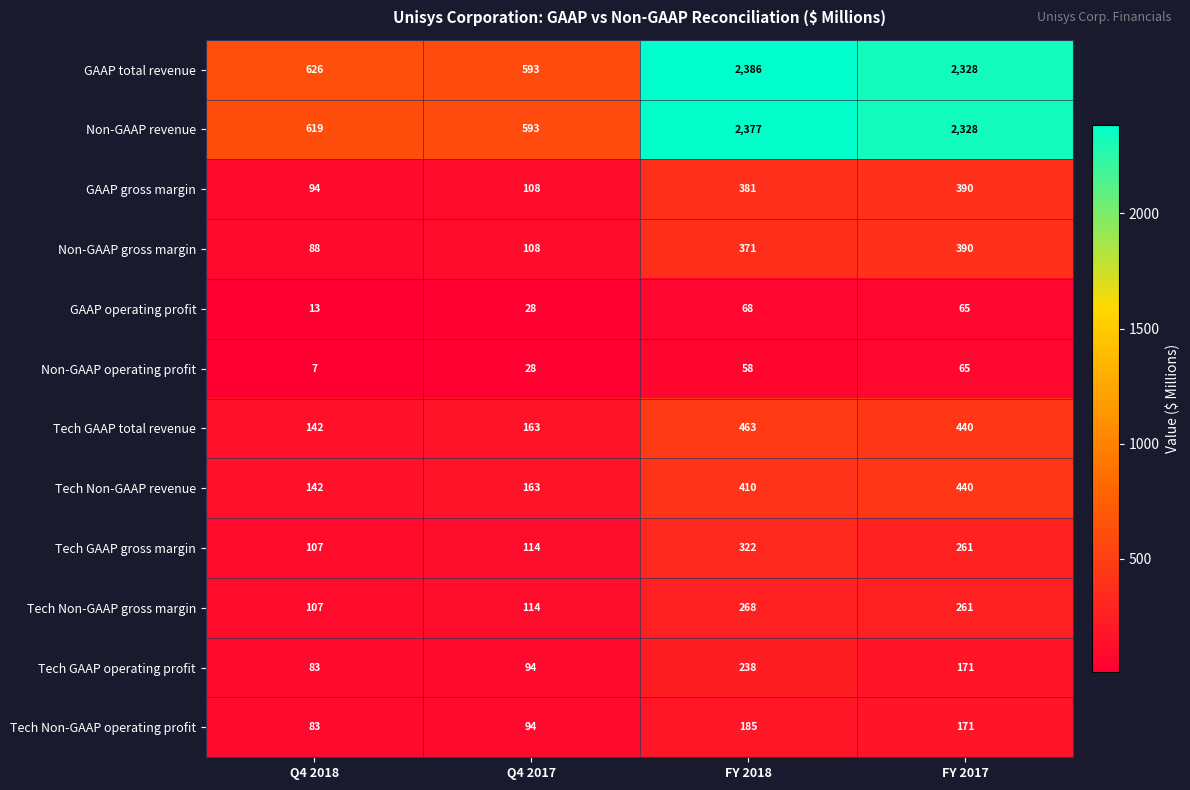

What is the difference between the Tech GAAP total revenue values at Q4 2018 and FY 2017?

298